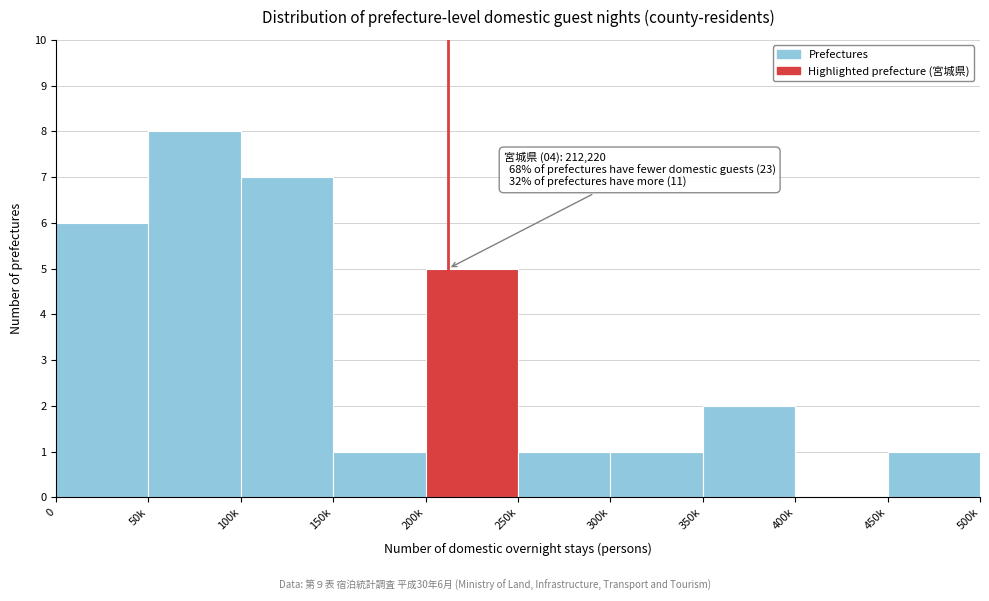

Reading left to right, extract all data points from this chart.

0=6	50k=8	100k=7	150k=1	200k=5	250k=1	300k=1	350k=2	400k=0	450k=1